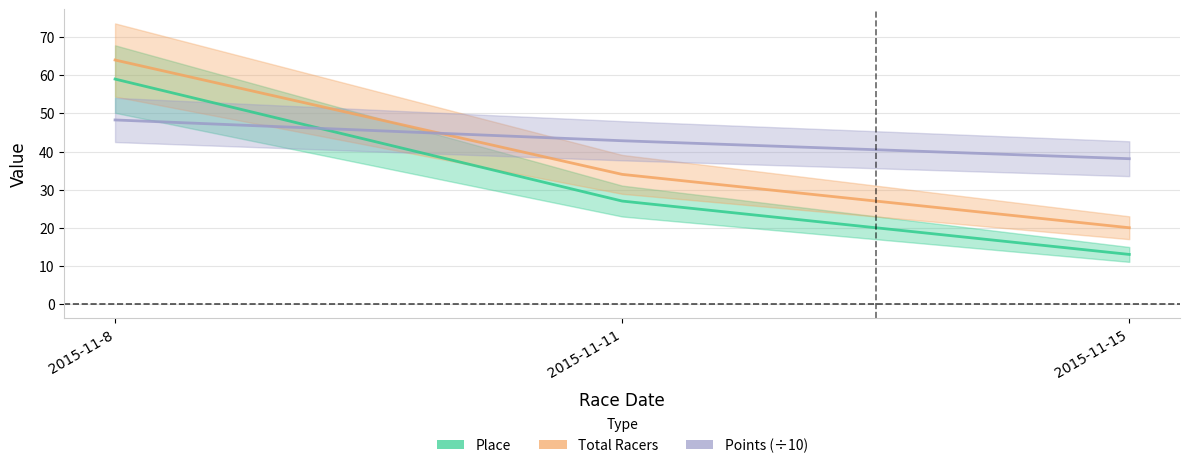

Is it true that Total Racers equals 20.0 at 2015-11-15?

True